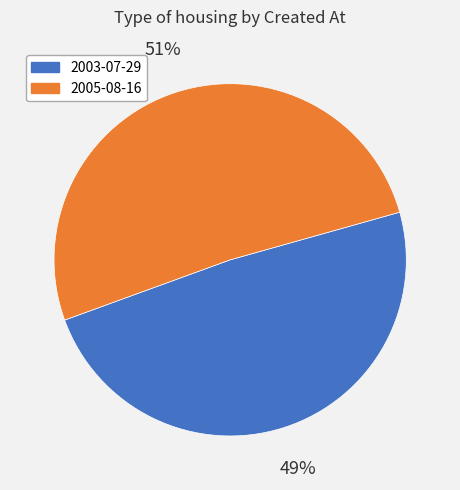

What is the ratio of the value at 2003-07-29 to the value at 2005-08-16?

1.0